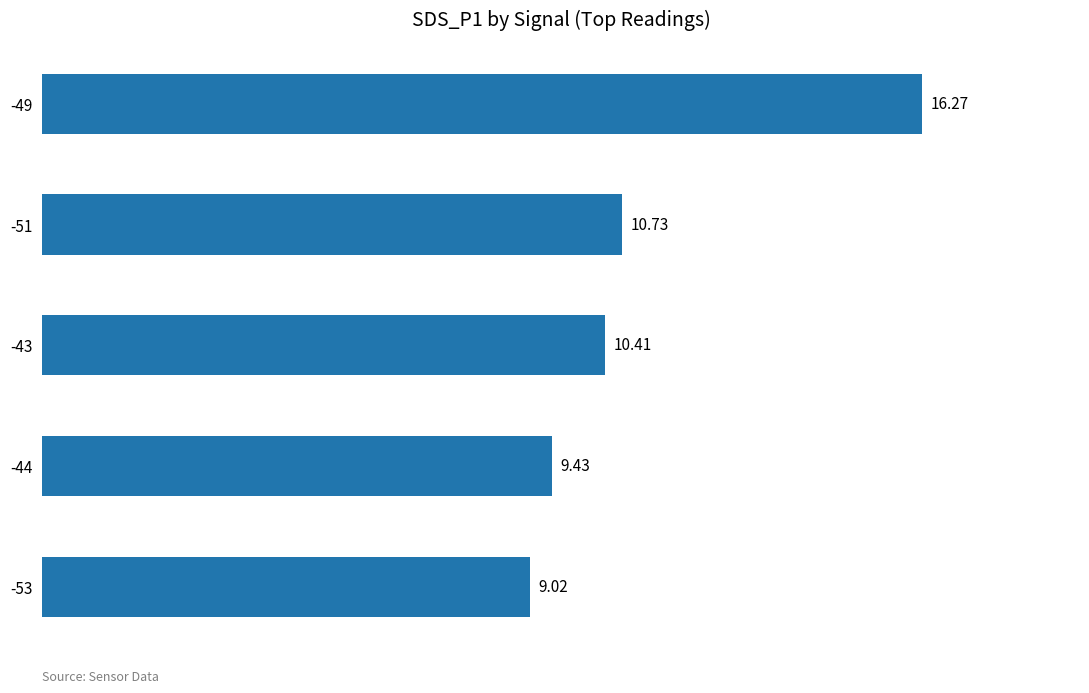

List the labels in order of value, smallest first.

-53, -44, -43, -51, -49